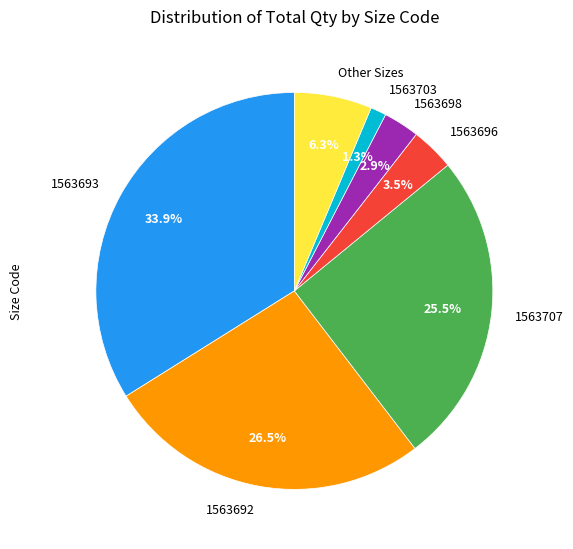

Which slice is the smallest?

1563703